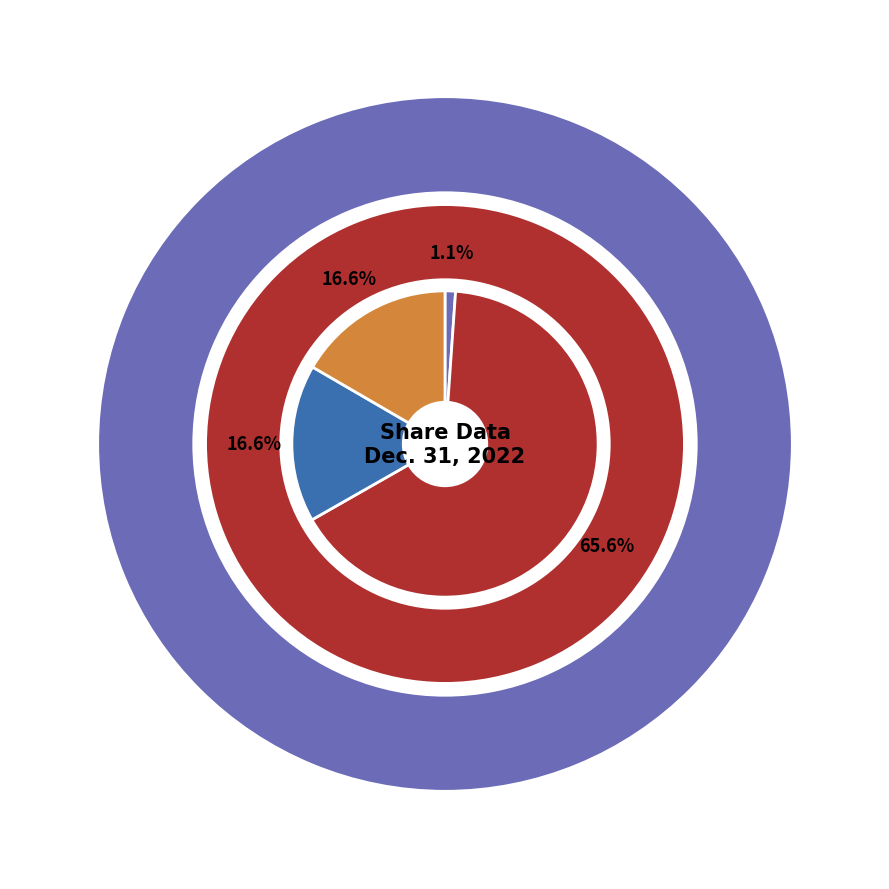

What is the total percentage of Common stock, outstanding (in shares) and Preferred stock, authorized (in shares)?

17.7%